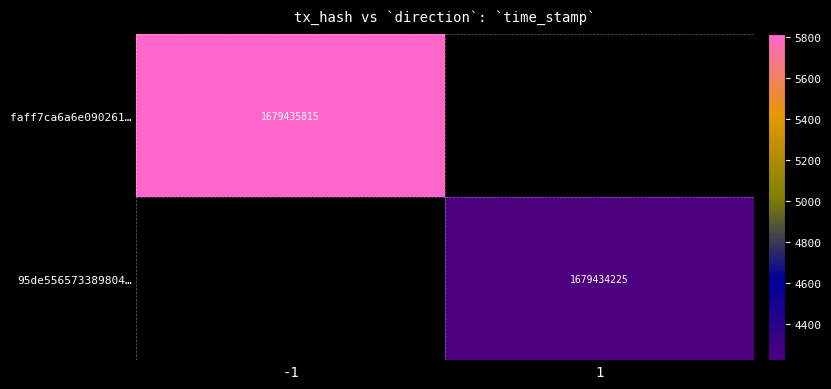

How many values in faff7ca6a6e090261e2a70d8e65a078fa798e12 are below zero?

1